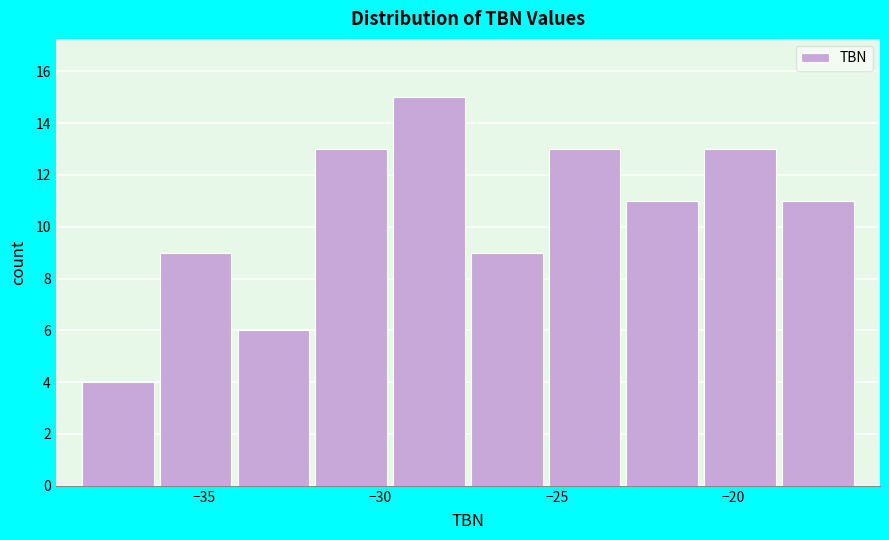

Which range on the x-axis has the tallest bar?

-29.5 to -27.5